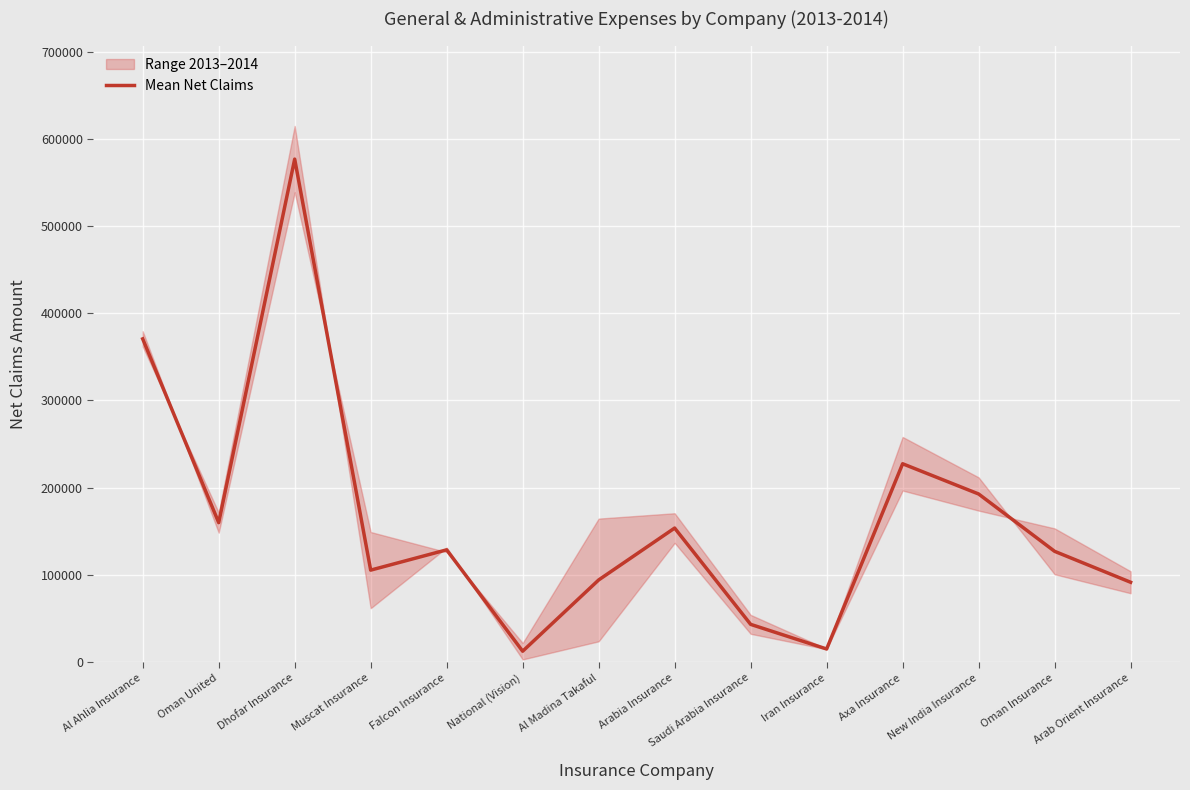

Is this an area chart (filled region under the line)?

No